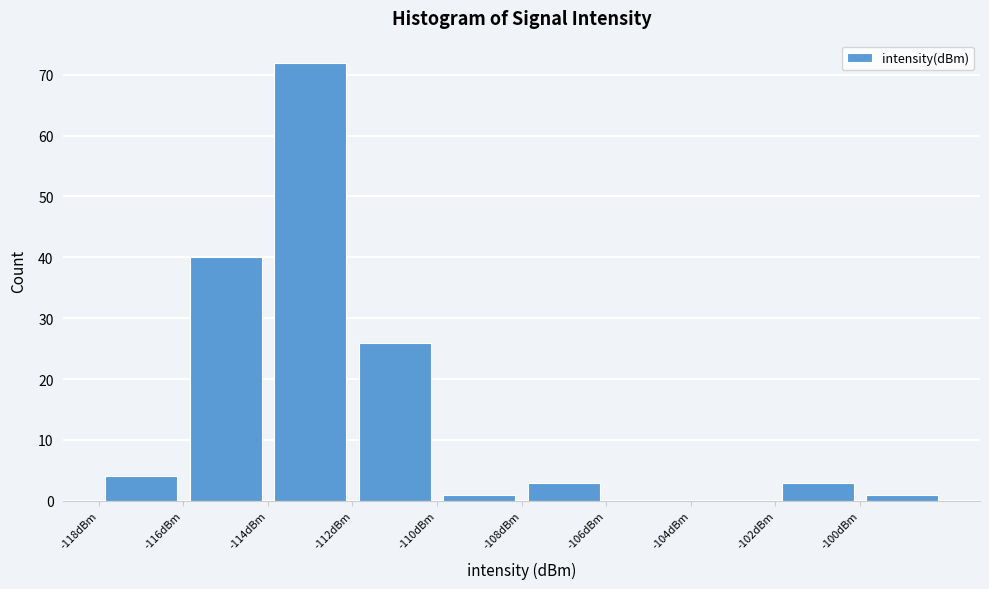

How tall is the bar that spans -100 to -98 on the x-axis? The values are not printed on the chart, so give them approximately, as read against the axis.

1